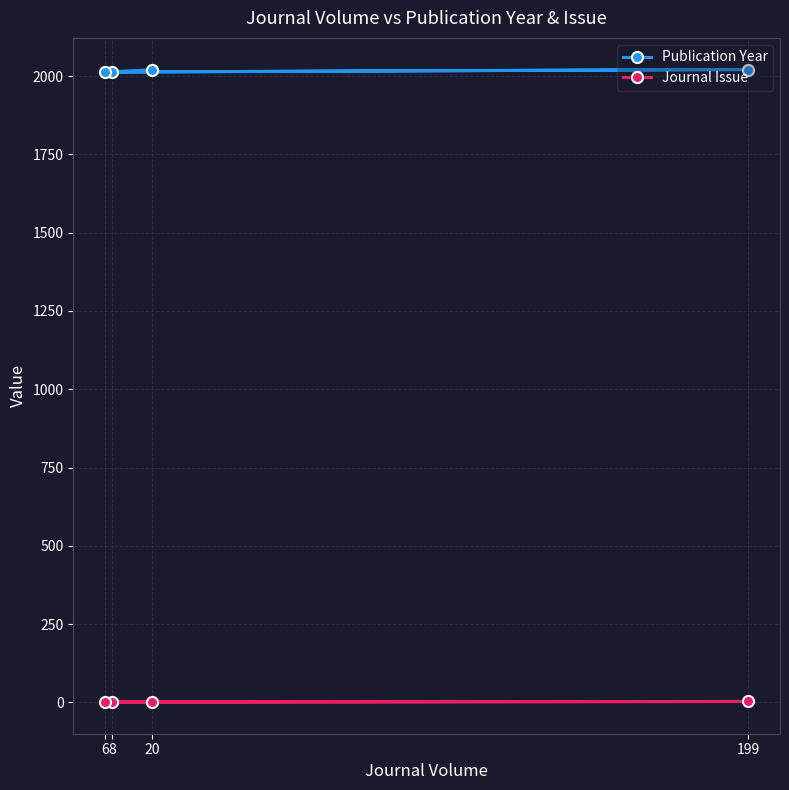

Is it true that Journal Issue equals 3 at 199?

True